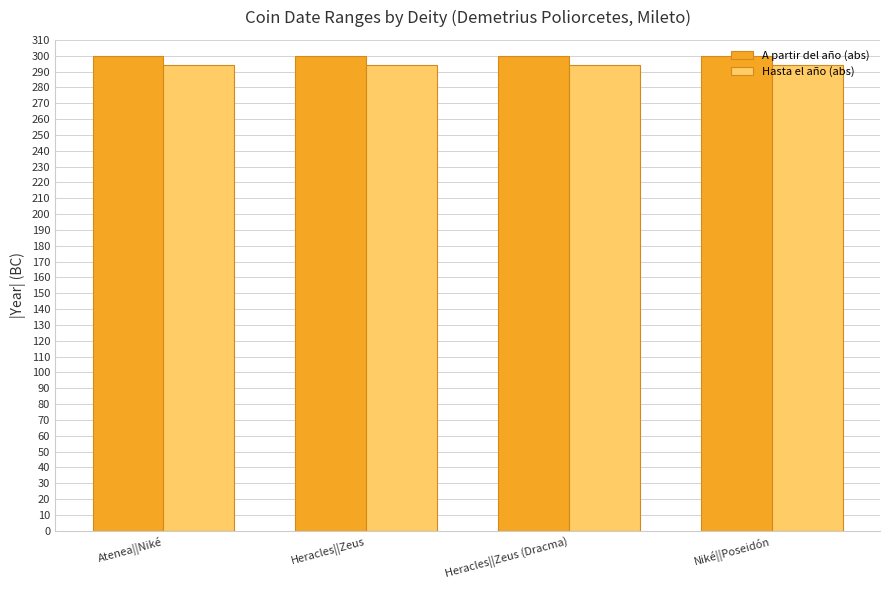

Read the Hasta el año (abs) value at Niké||Poseidón.

294